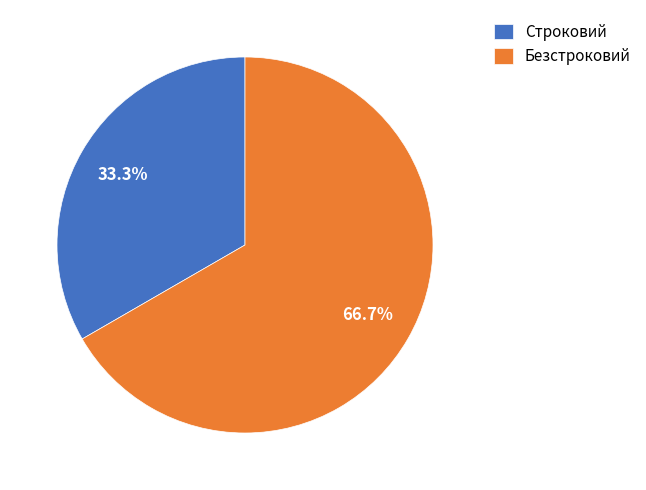

True or false: Строковий accounts for 33% of the total.

True